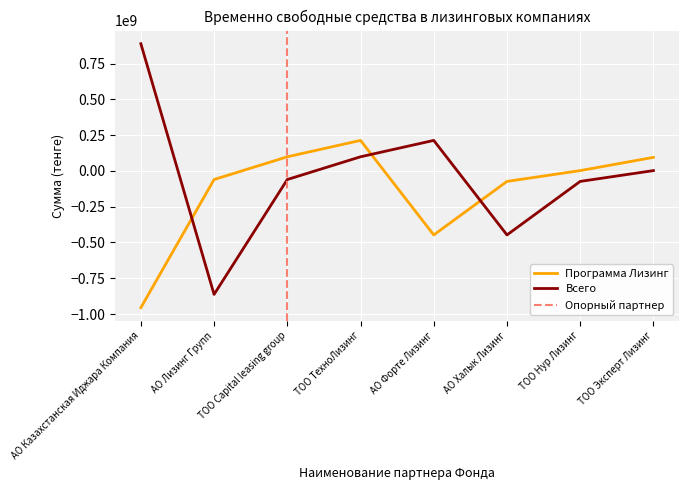

What is the label of the 2nd point from the left?

АО Лизинг Групп